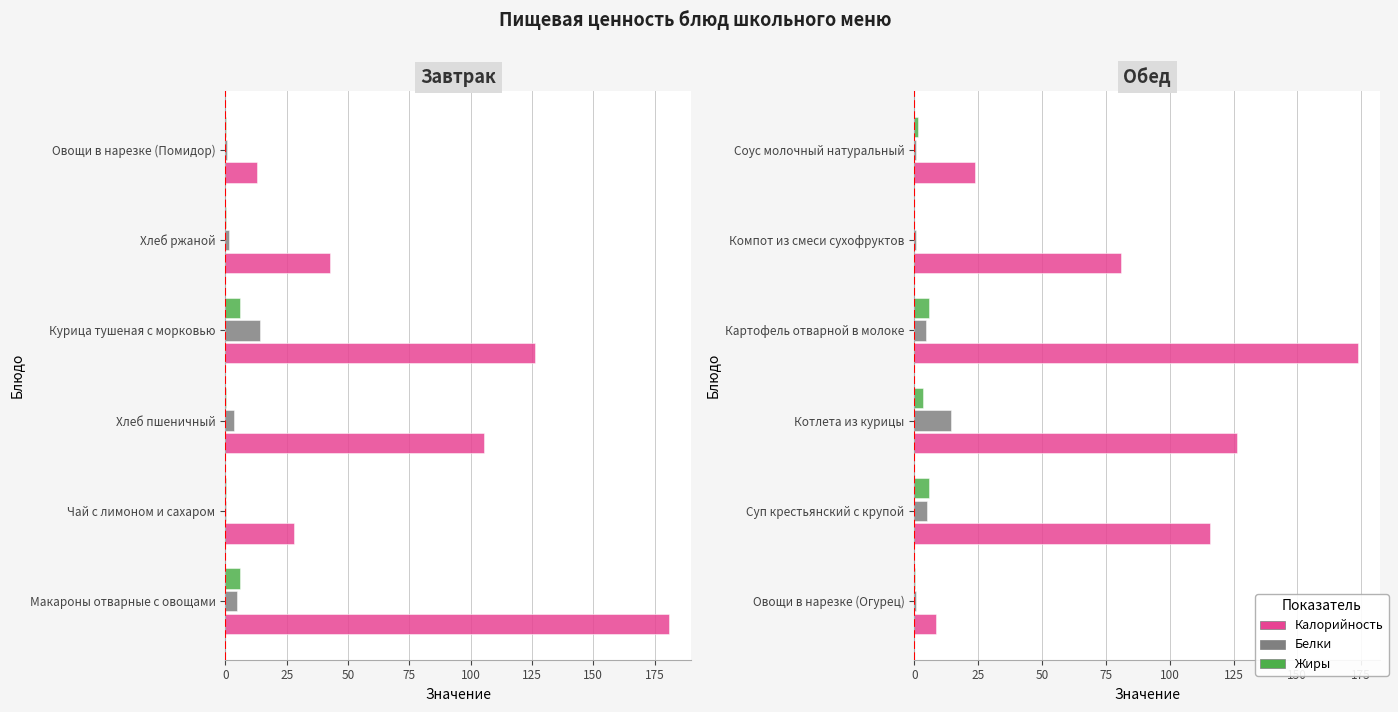

At how many categories does at least one series exceed 54?

4